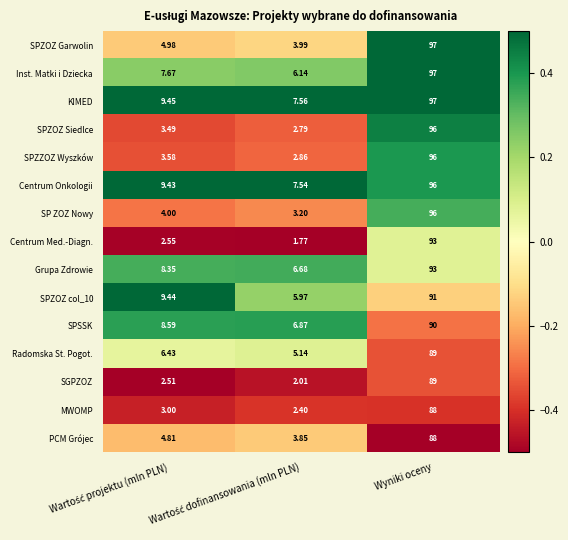

How many data points in Centrum Onkologii are above 9?

2